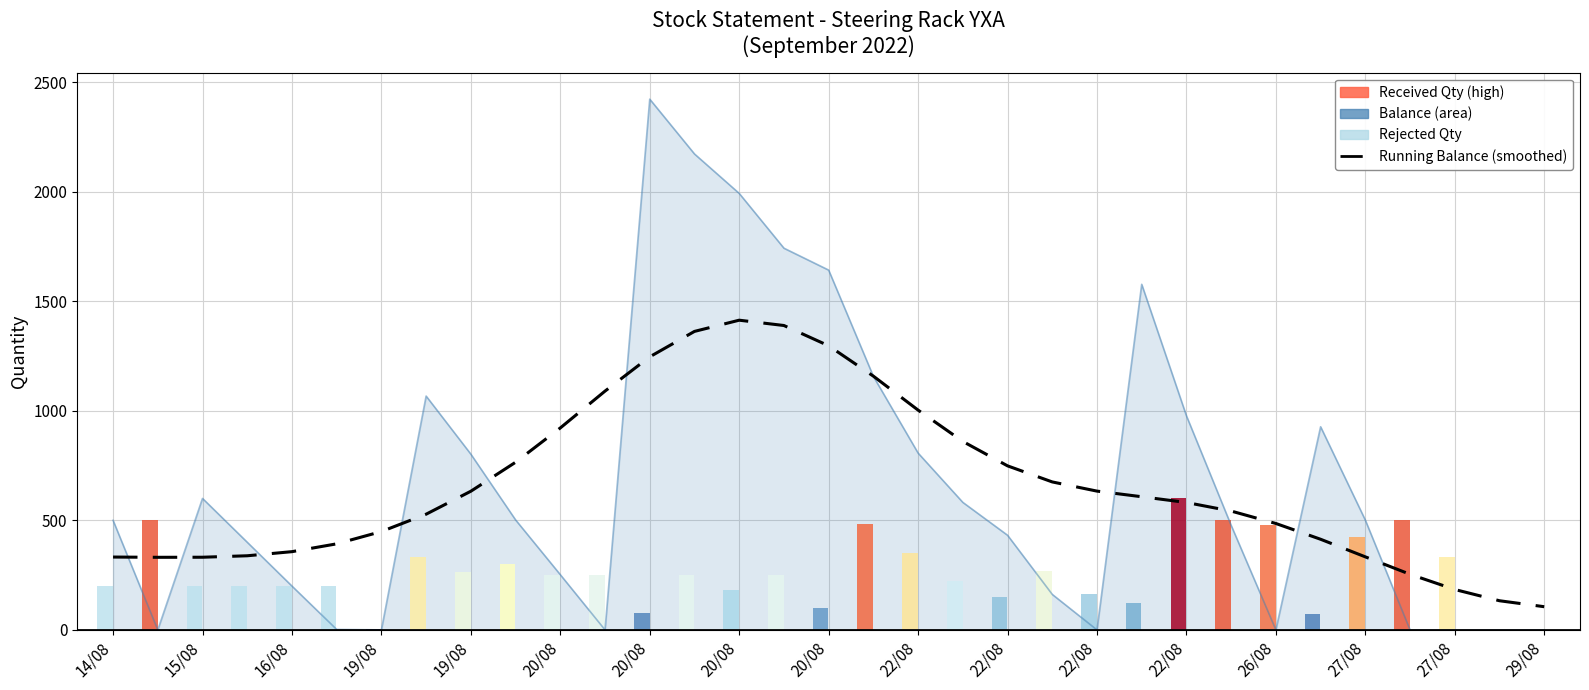

What is the minimum value for Running Balance (smoothed)?

105.8